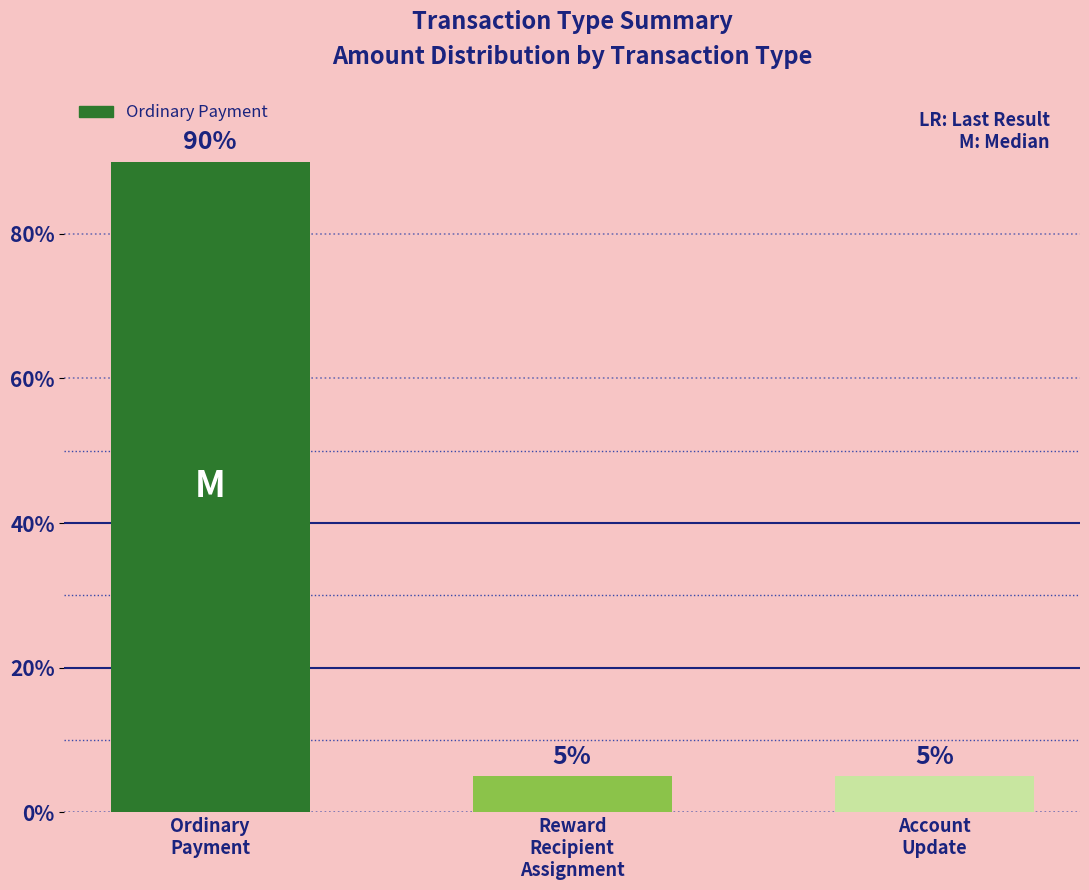

What is the maximum value shown in the chart?

90